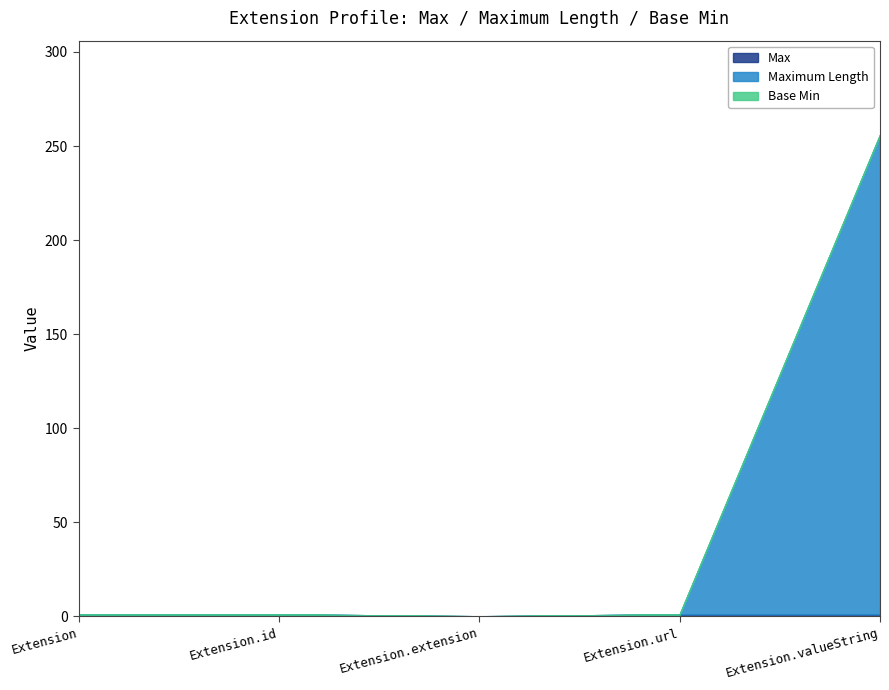

Which series has the largest total across all categories?

Maximum Length